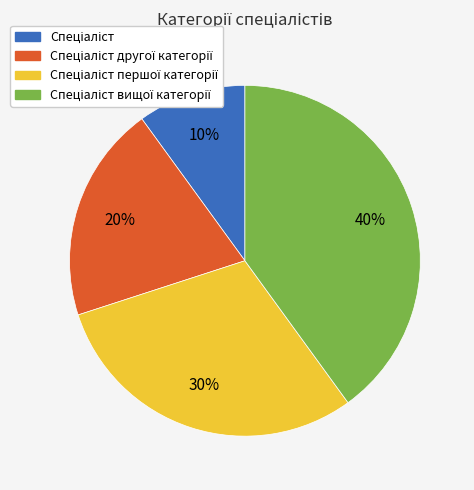

To the nearest percent, what is the average slice percentage?

25%